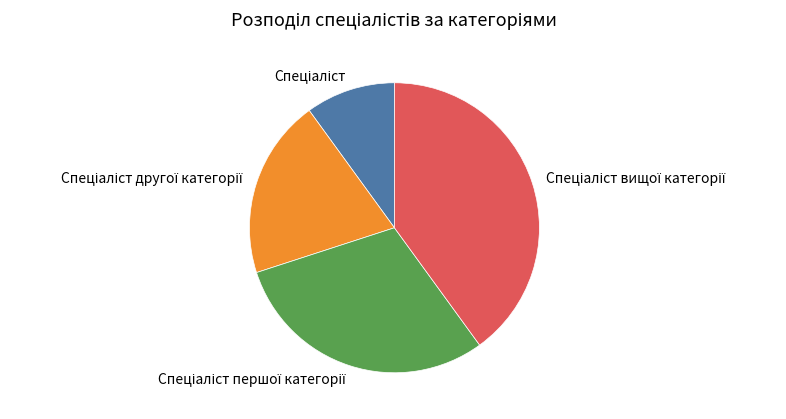

Is there a majority slice in this chart?

No